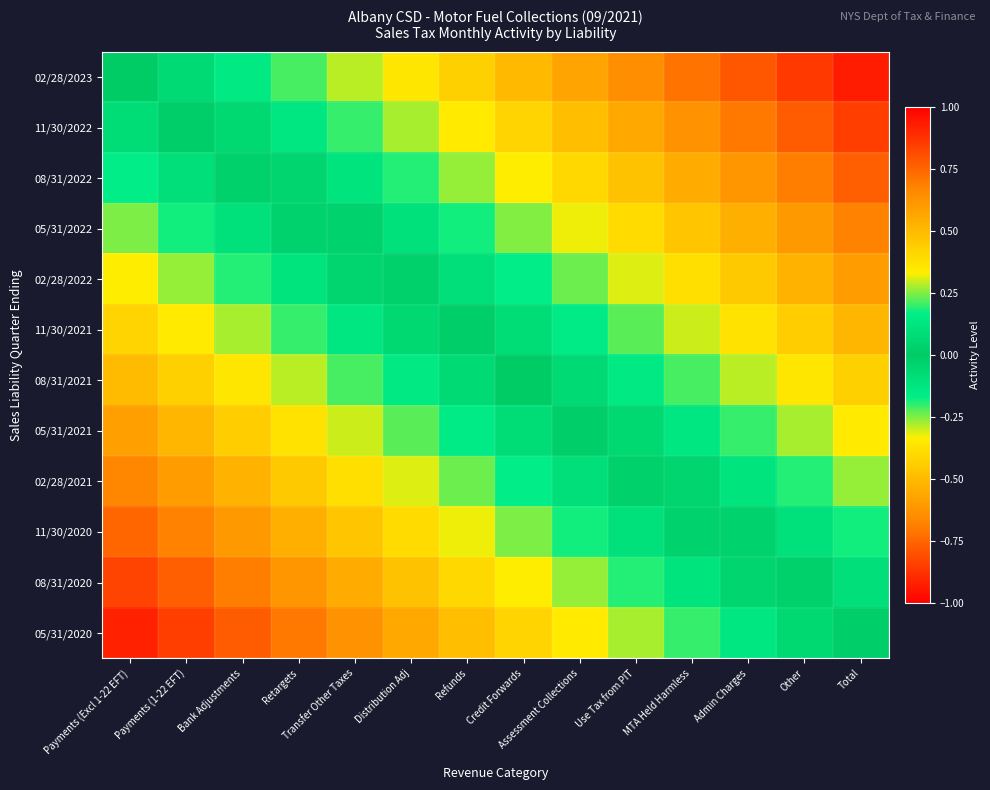

Reading left to right, what are all the values shown in this chart?

02/28/2023: Payments (Excl 1-22 EFT)=0.0	Payments (1-22 EFT)=0.1	Bank Adjustments=0.1	Retargets=0.2	Transfer Other Taxes=0.3	Distribution Adj=0.4	Refunds=0.4	Credit Forwards=0.5	Assessment Collections=0.6	Use Tax from PIT=0.6	MTA Held Harmless=0.7	Admin Charges=0.8	Other=0.9	Total=0.9
11/30/2022: Payments (Excl 1-22 EFT)=-0.1	Payments (1-22 EFT)=-0.0	Bank Adjustments=0.1	Retargets=0.1	Transfer Other Taxes=0.2	Distribution Adj=0.3	Refunds=0.3	Credit Forwards=0.4	Assessment Collections=0.5	Use Tax from PIT=0.6	MTA Held Harmless=0.6	Admin Charges=0.7	Other=0.8	Total=0.8
08/31/2022: Payments (Excl 1-22 EFT)=-0.2	Payments (1-22 EFT)=-0.1	Bank Adjustments=-0.0	Retargets=0.0	Transfer Other Taxes=0.1	Distribution Adj=0.2	Refunds=0.3	Credit Forwards=0.3	Assessment Collections=0.4	Use Tax from PIT=0.5	MTA Held Harmless=0.5	Admin Charges=0.6	Other=0.7	Total=0.8
05/31/2022: Payments (Excl 1-22 EFT)=-0.2	Payments (1-22 EFT)=-0.2	Bank Adjustments=-0.1	Retargets=-0.0	Transfer Other Taxes=0.0	Distribution Adj=0.1	Refunds=0.2	Credit Forwards=0.2	Assessment Collections=0.3	Use Tax from PIT=0.4	MTA Held Harmless=0.5	Admin Charges=0.5	Other=0.6	Total=0.7
02/28/2022: Payments (Excl 1-22 EFT)=-0.3	Payments (1-22 EFT)=-0.3	Bank Adjustments=-0.2	Retargets=-0.1	Transfer Other Taxes=-0.0	Distribution Adj=0.0	Refunds=0.1	Credit Forwards=0.2	Assessment Collections=0.2	Use Tax from PIT=0.3	MTA Held Harmless=0.4	Admin Charges=0.5	Other=0.5	Total=0.6
11/30/2021: Payments (Excl 1-22 EFT)=-0.4	Payments (1-22 EFT)=-0.3	Bank Adjustments=-0.3	Retargets=-0.2	Transfer Other Taxes=-0.1	Distribution Adj=-0.1	Refunds=0.0	Credit Forwards=0.1	Assessment Collections=0.2	Use Tax from PIT=0.2	MTA Held Harmless=0.3	Admin Charges=0.4	Other=0.4	Total=0.5
08/31/2021: Payments (Excl 1-22 EFT)=-0.5	Payments (1-22 EFT)=-0.4	Bank Adjustments=-0.4	Retargets=-0.3	Transfer Other Taxes=-0.2	Distribution Adj=-0.1	Refunds=-0.1	Credit Forwards=0.0	Assessment Collections=0.1	Use Tax from PIT=0.1	MTA Held Harmless=0.2	Admin Charges=0.3	Other=0.4	Total=0.4
05/31/2021: Payments (Excl 1-22 EFT)=-0.6	Payments (1-22 EFT)=-0.5	Bank Adjustments=-0.4	Retargets=-0.4	Transfer Other Taxes=-0.3	Distribution Adj=-0.2	Refunds=-0.2	Credit Forwards=-0.1	Assessment Collections=-0.0	Use Tax from PIT=0.1	MTA Held Harmless=0.1	Admin Charges=0.2	Other=0.3	Total=0.3
02/28/2021: Payments (Excl 1-22 EFT)=-0.7	Payments (1-22 EFT)=-0.6	Bank Adjustments=-0.5	Retargets=-0.5	Transfer Other Taxes=-0.4	Distribution Adj=-0.3	Refunds=-0.2	Credit Forwards=-0.2	Assessment Collections=-0.1	Use Tax from PIT=-0.0	MTA Held Harmless=0.0	Admin Charges=0.1	Other=0.2	Total=0.3
11/30/2020: Payments (Excl 1-22 EFT)=-0.8	Payments (1-22 EFT)=-0.7	Bank Adjustments=-0.6	Retargets=-0.5	Transfer Other Taxes=-0.5	Distribution Adj=-0.4	Refunds=-0.3	Credit Forwards=-0.2	Assessment Collections=-0.2	Use Tax from PIT=-0.1	MTA Held Harmless=-0.0	Admin Charges=0.0	Other=0.1	Total=0.2
08/31/2020: Payments (Excl 1-22 EFT)=-0.8	Payments (1-22 EFT)=-0.8	Bank Adjustments=-0.7	Retargets=-0.6	Transfer Other Taxes=-0.5	Distribution Adj=-0.5	Refunds=-0.4	Credit Forwards=-0.3	Assessment Collections=-0.3	Use Tax from PIT=-0.2	MTA Held Harmless=-0.1	Admin Charges=-0.0	Other=0.0	Total=0.1
05/31/2020: Payments (Excl 1-22 EFT)=-0.9	Payments (1-22 EFT)=-0.8	Bank Adjustments=-0.8	Retargets=-0.7	Transfer Other Taxes=-0.6	Distribution Adj=-0.6	Refunds=-0.5	Credit Forwards=-0.4	Assessment Collections=-0.3	Use Tax from PIT=-0.3	MTA Held Harmless=-0.2	Admin Charges=-0.1	Other=-0.1	Total=0.0